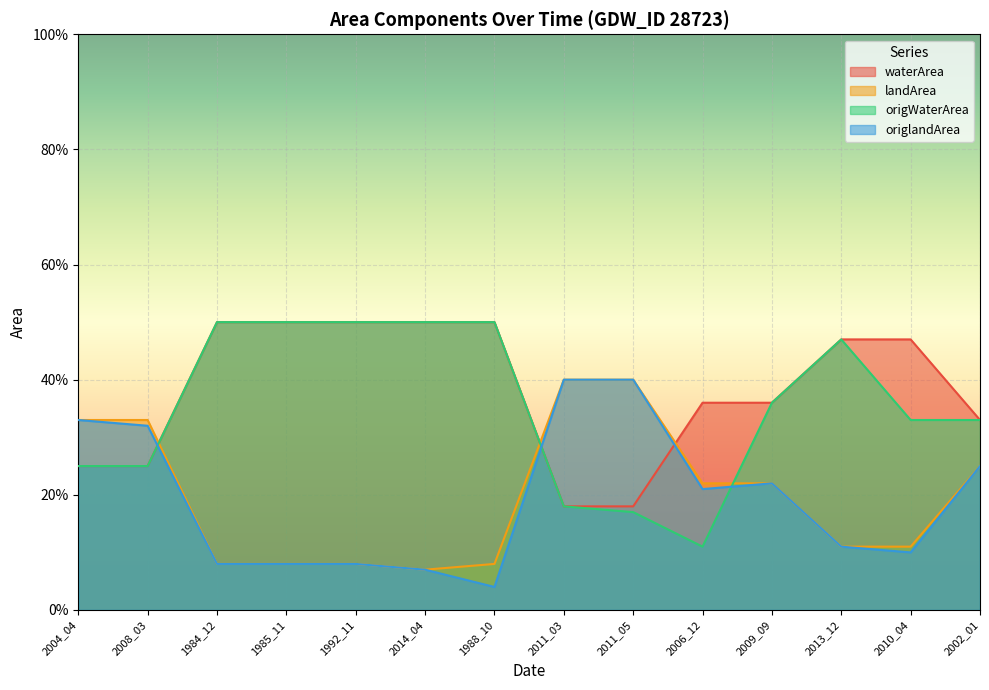

At 1988_10, list the series in order from smallest to largest.

origlandArea, landArea, waterArea, origWaterArea